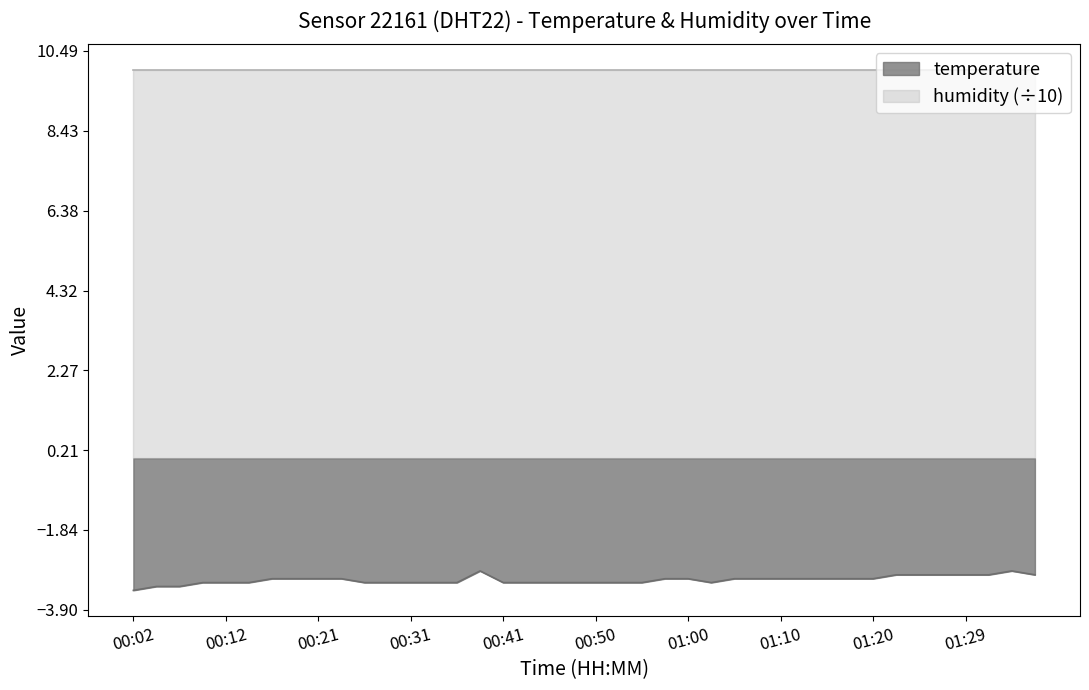

List the labels in order of value, largest first.

00:38, 01:34, 01:22, 01:25, 01:27, 01:29, 01:32, 01:37, 00:16, 00:19, 00:21, 00:24, 00:58, 01:00, 01:05, 01:08, 01:10, 01:12, 01:15, 01:17, 01:20, 00:09, 00:12, 00:14, 00:26, 00:29, 00:31, 00:33, 00:36, 00:41, 00:43, 00:46, 00:48, 00:50, 00:53, 00:55, 01:03, 00:04, 00:07, 00:02